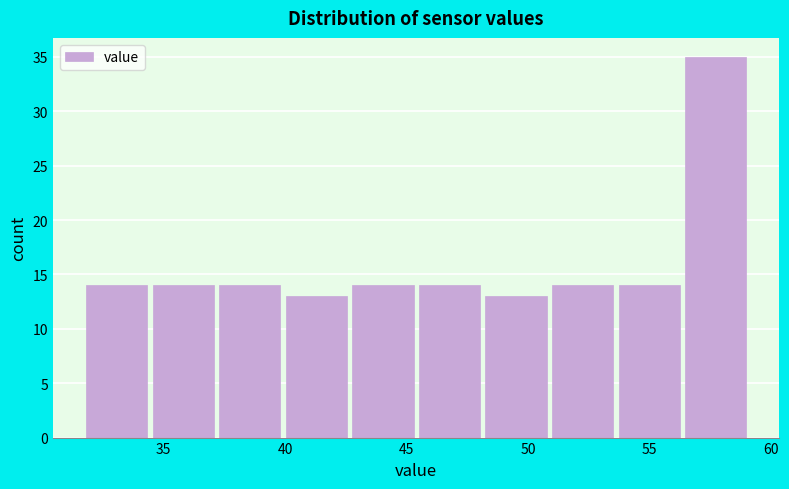

Reading left to right, transcribe this chart: for each bar, give the range it covers on the x-axis and its height. Neither the bar edges nor the heights are printed on the chart, so give them approximately, as read against the axes.

31.5 to 34.5: 14
34.5 to 37.0: 14
37.0 to 40.0: 14
40.0 to 42.5: 13
42.5 to 45.5: 14
45.5 to 48.0: 14
48.0 to 51.0: 13
51.0 to 53.5: 14
53.5 to 56.5: 14
56.5 to 59.0: 35